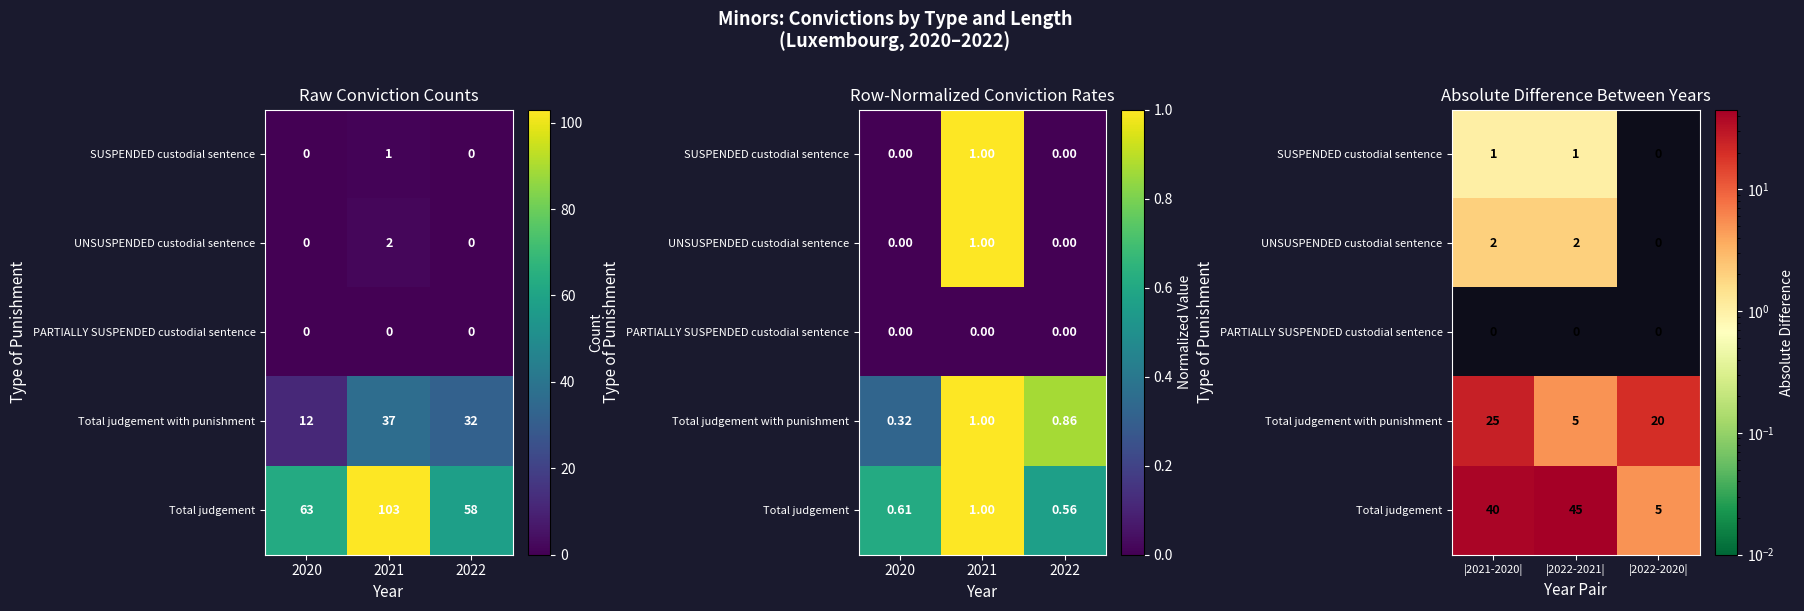

The Total judgement with punishment series shows 26 at |2022-2020|. True or false?

False